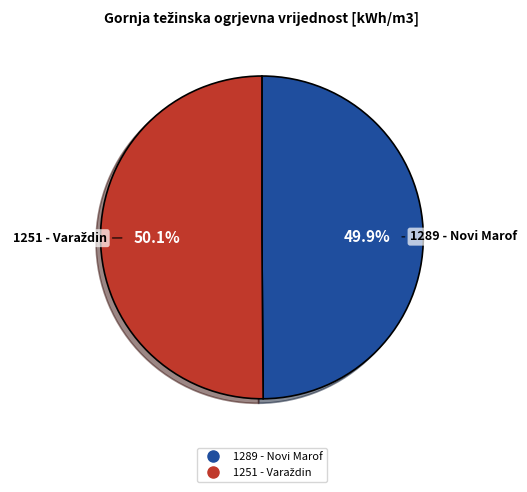

Is there any slice that represents more than half of the pie?

Yes